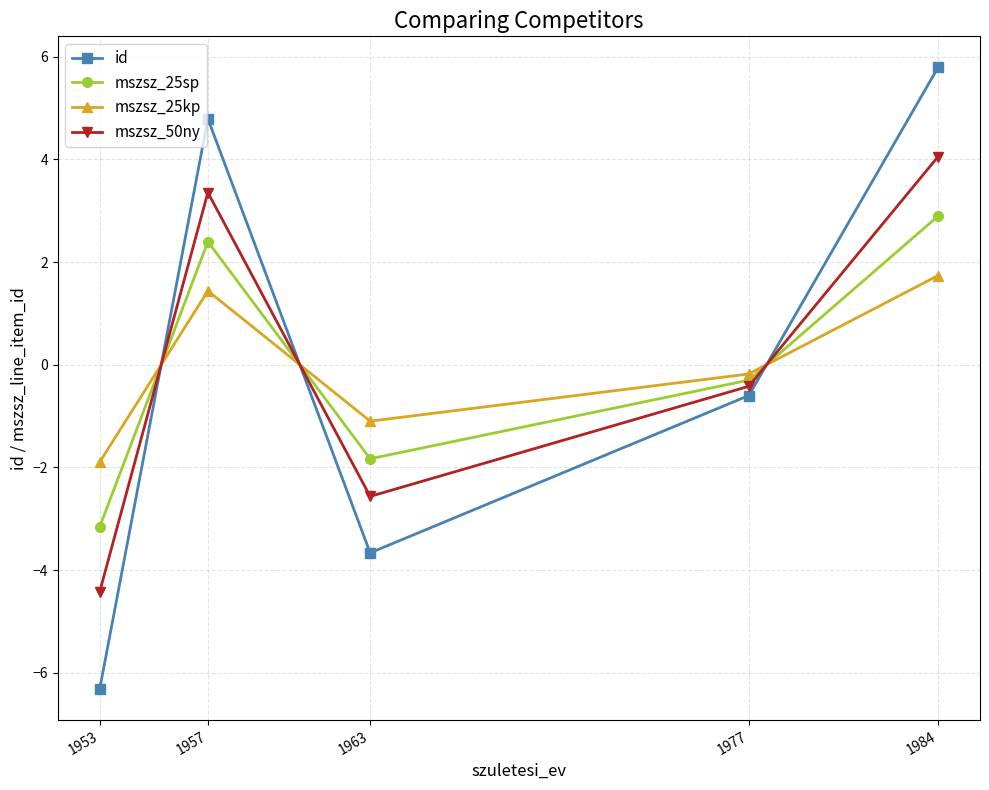

What is the spread (max minus min) of values at 1957?

3.4